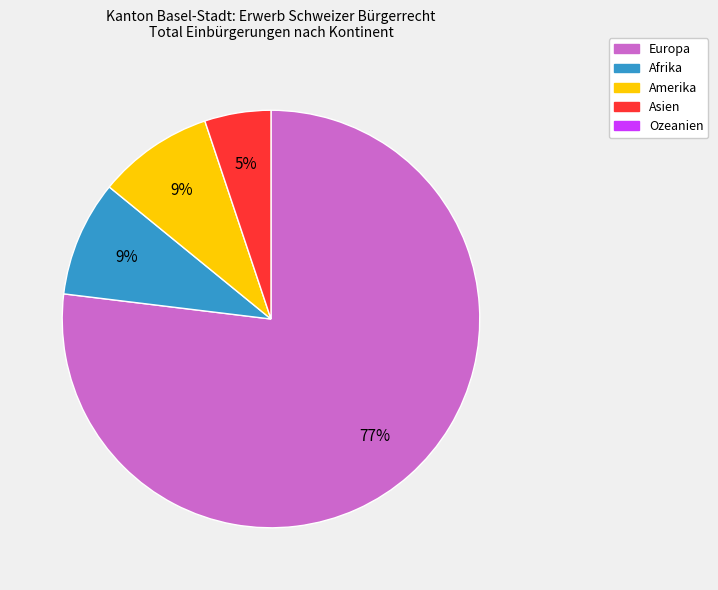

To the nearest percent, what is the difference between the largest and smallest slice percentages?

72%